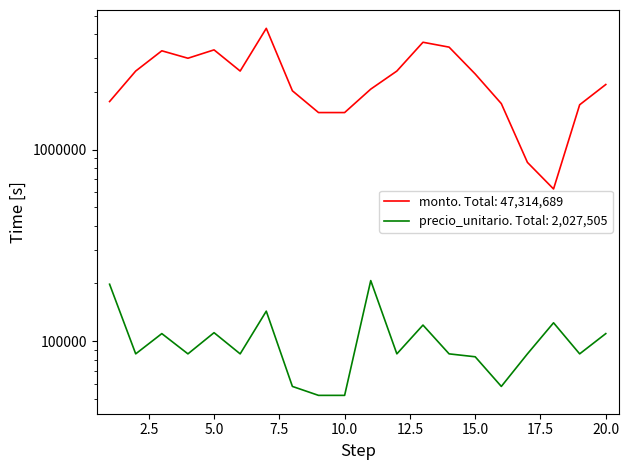

Between 2 and 3, which series saw the biggest shift?

monto